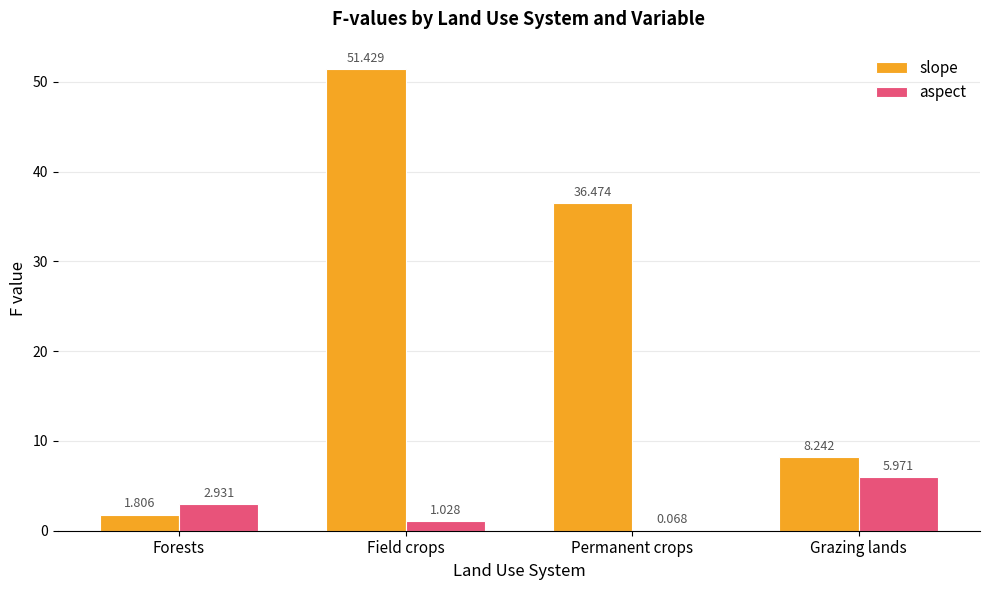

Between Field crops and Permanent crops, which series saw the biggest shift?

slope